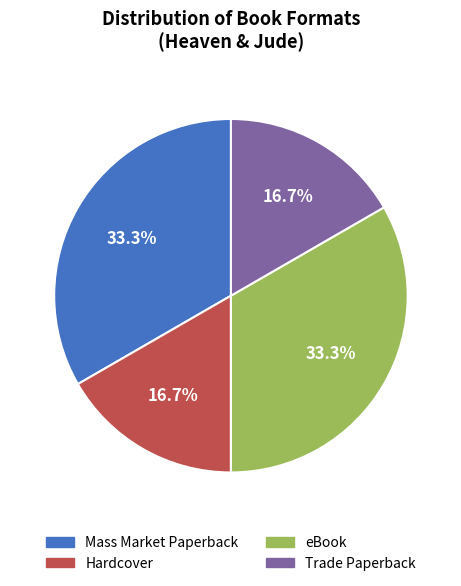

Is it true that Trade Paperback is 17% of the pie?

True